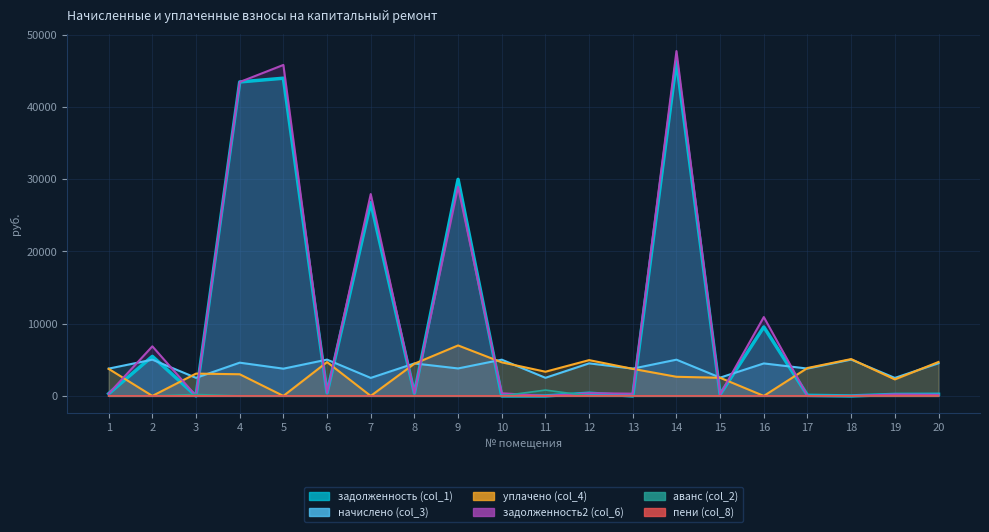

At how many categories does at least one series exceed 5540?

7